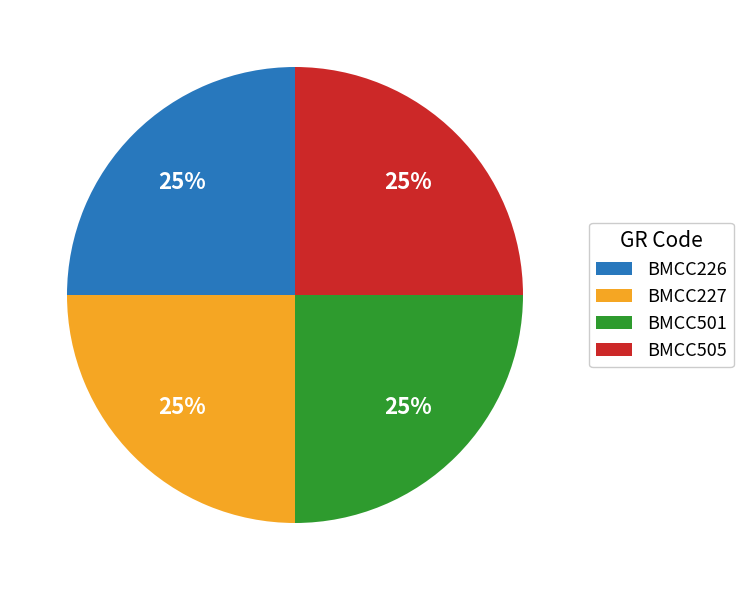

To the nearest percent, what percentage of the pie is BMCC227?

25%